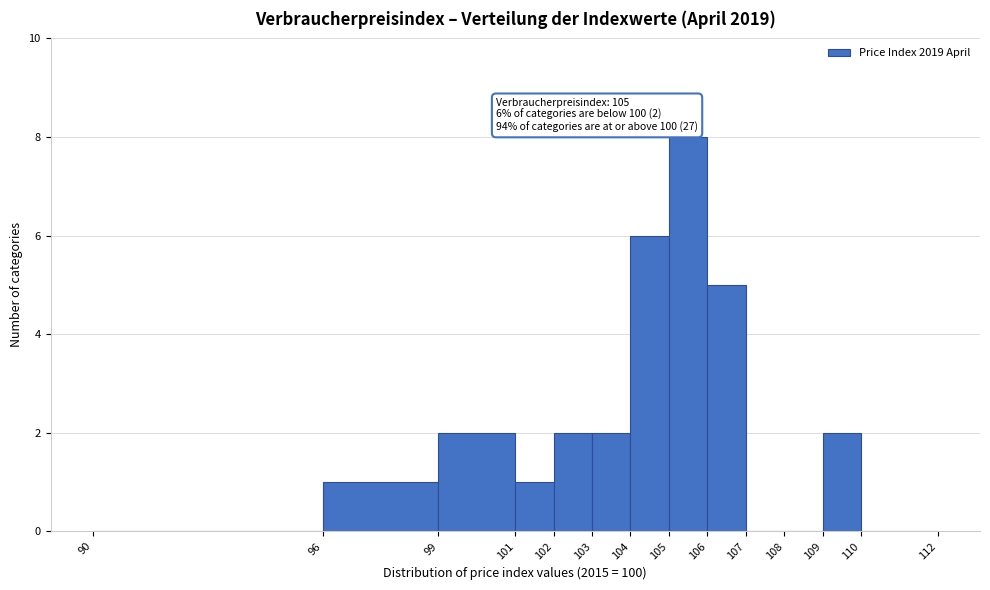

Over which range of the x-axis is the bar tallest?

105 to 106